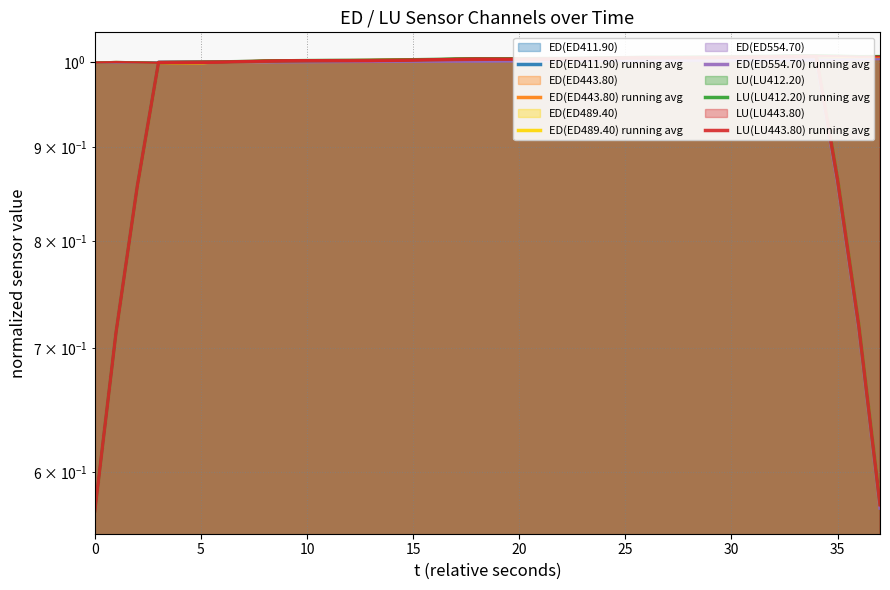

What is the sum of the ED(ED489.40) running avg values at 24 and 22?

2.0